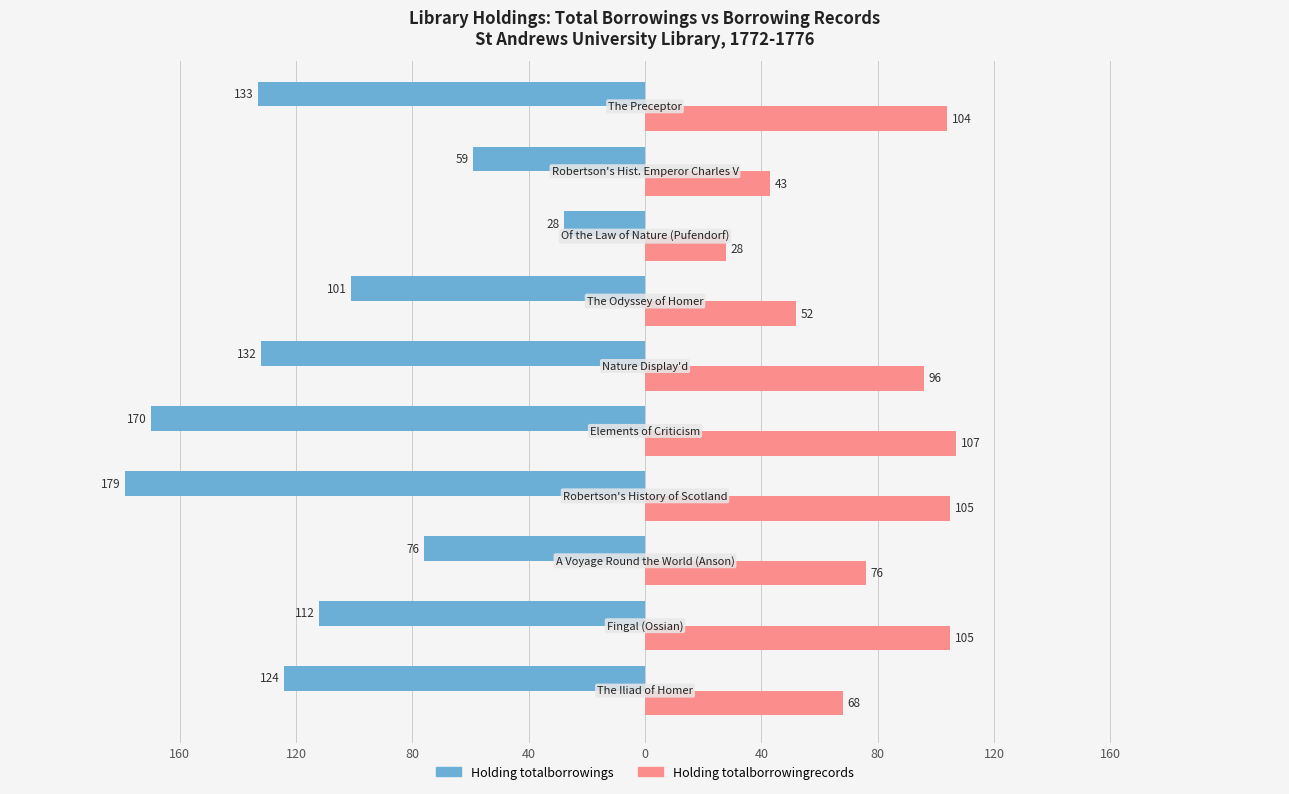

What are all the series names shown in the legend?

Holding totalborrowings, Holding totalborrowingrecords